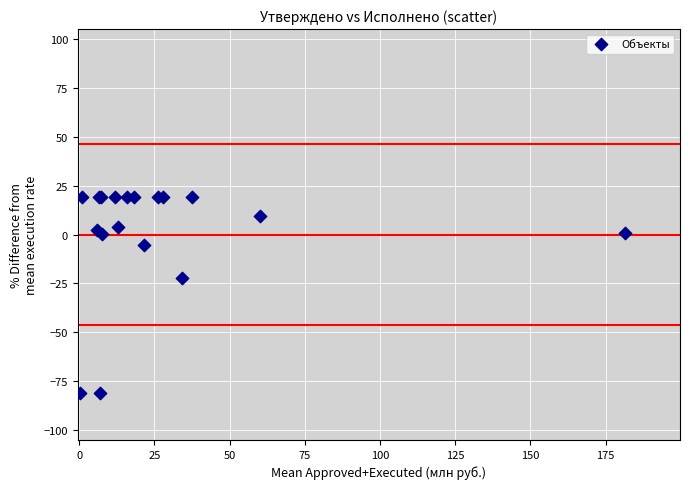

What Y value in the scatter plot is closest to -30?

-22.1